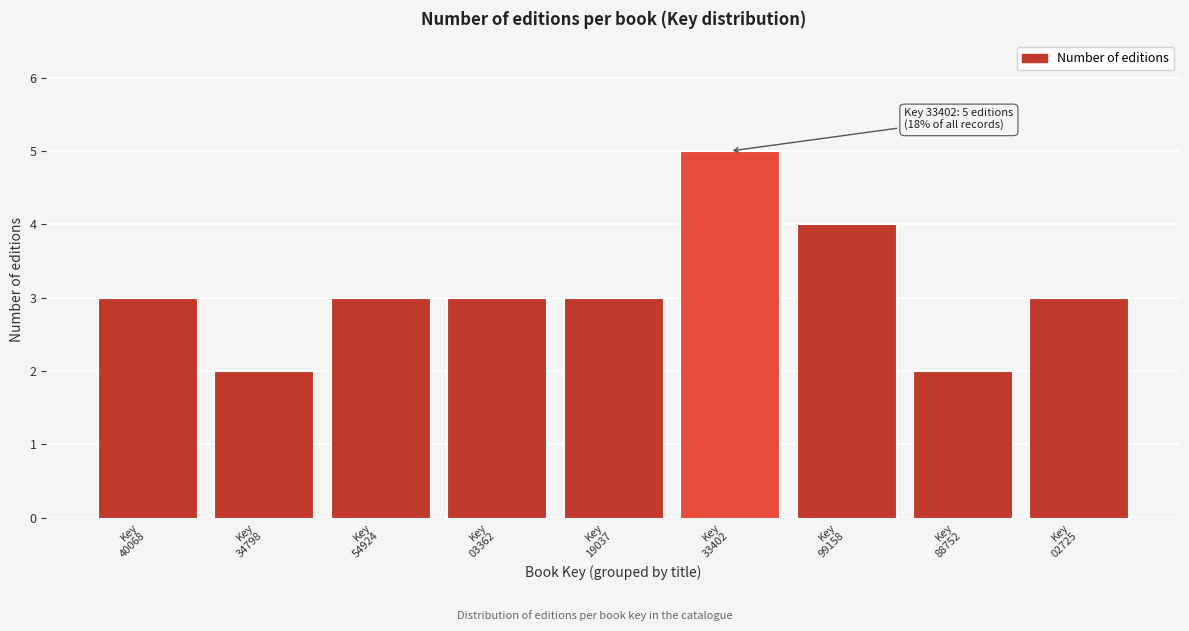

Reading left to right, what are all the values shown in this chart?

3	2	3	3	3	5	4	2	3